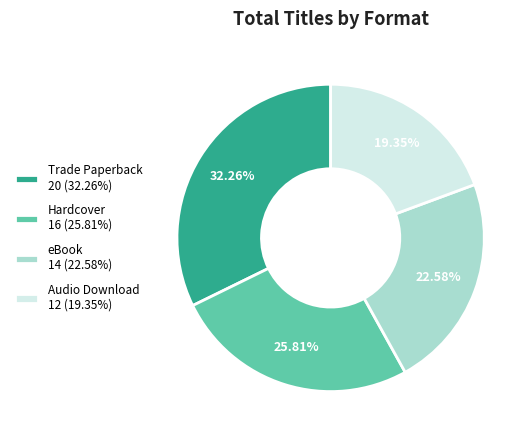

Between eBook and Hardcover, which is larger?

Hardcover